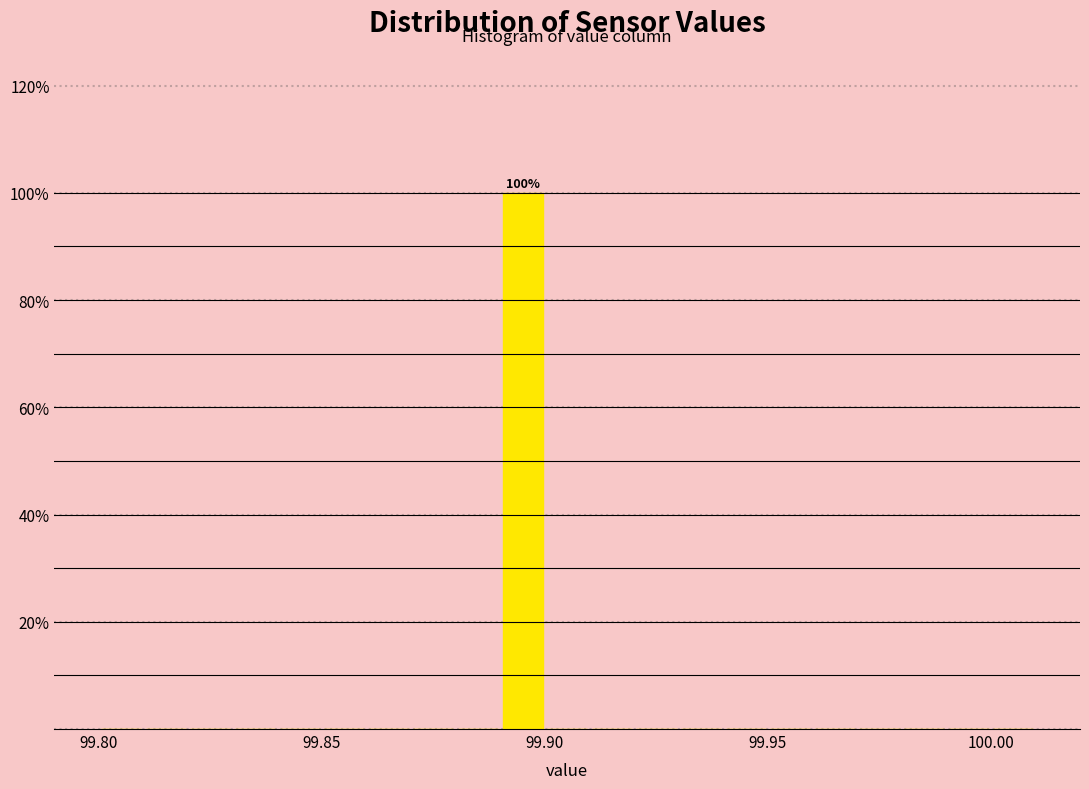

Around what value on the x-axis is the tallest bar? Give the approximate position of its centre, as read against the axis.

99.895